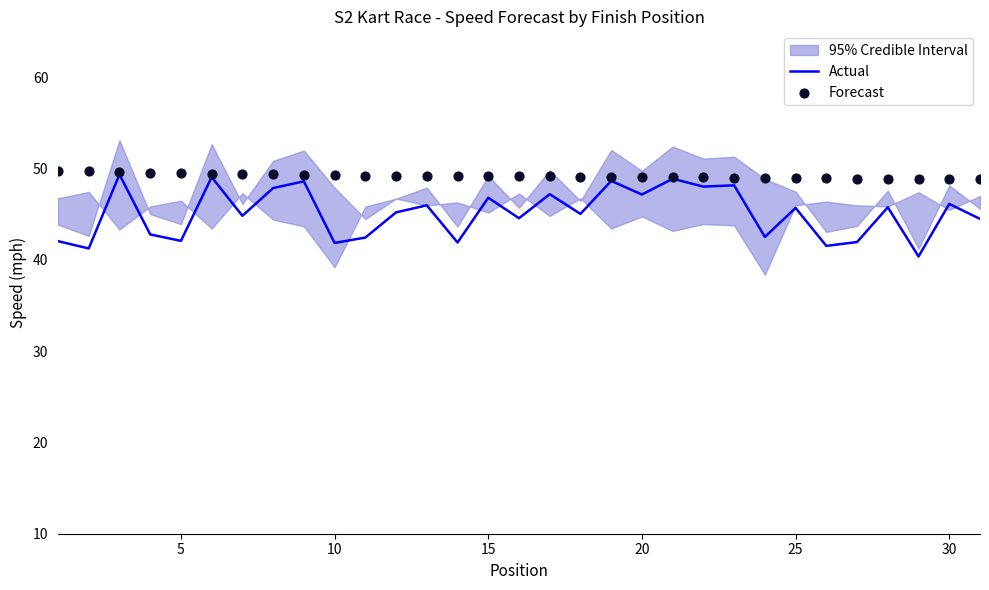

At how many categories does at least one series exceed 49?

22